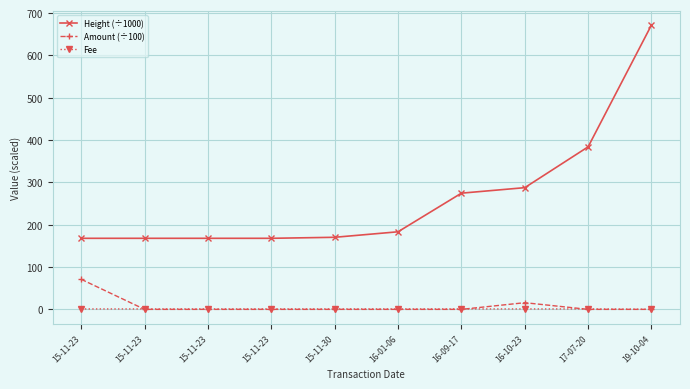

Reading left to right, extract all data points from this chart.

Height (÷1000): 167.9	167.9	167.9	167.9	170.3	183.3	274.5	287.5	384.0	671.8
Amount (÷100): 71.0	0.0	0.0	0.0	0.0	0.0	0.0	15.8	0.0	0.0
Fee: 1.0	1.0	1.0	1.0	1.0	1.0	1.0	1.0	1.0	0.2